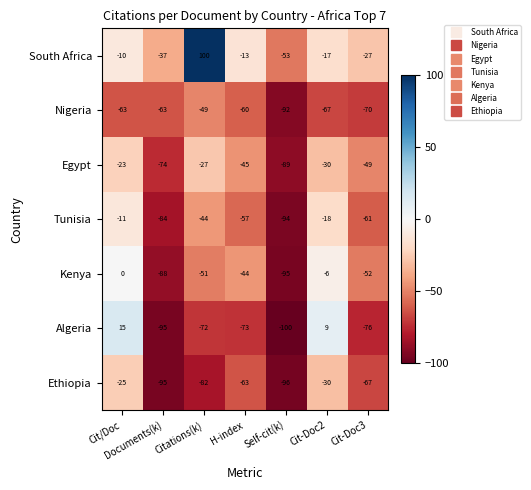

What is the average value of the Egypt series?

-48